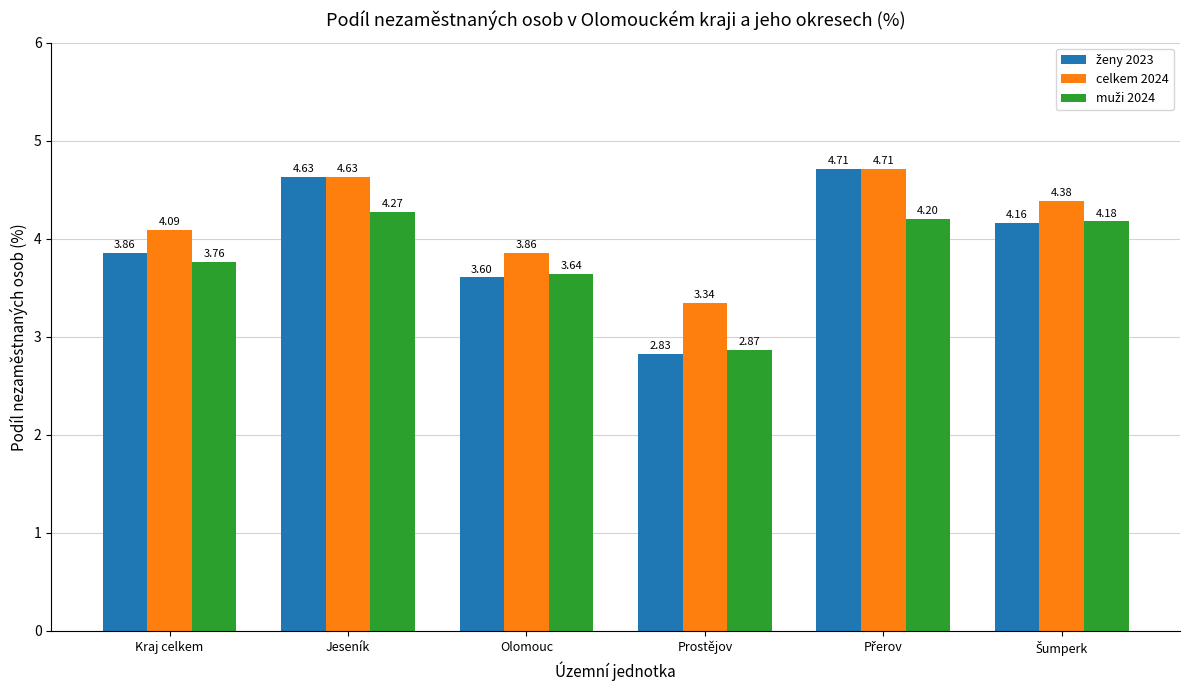

What is the average value of the celkem 2024 series?

4.2